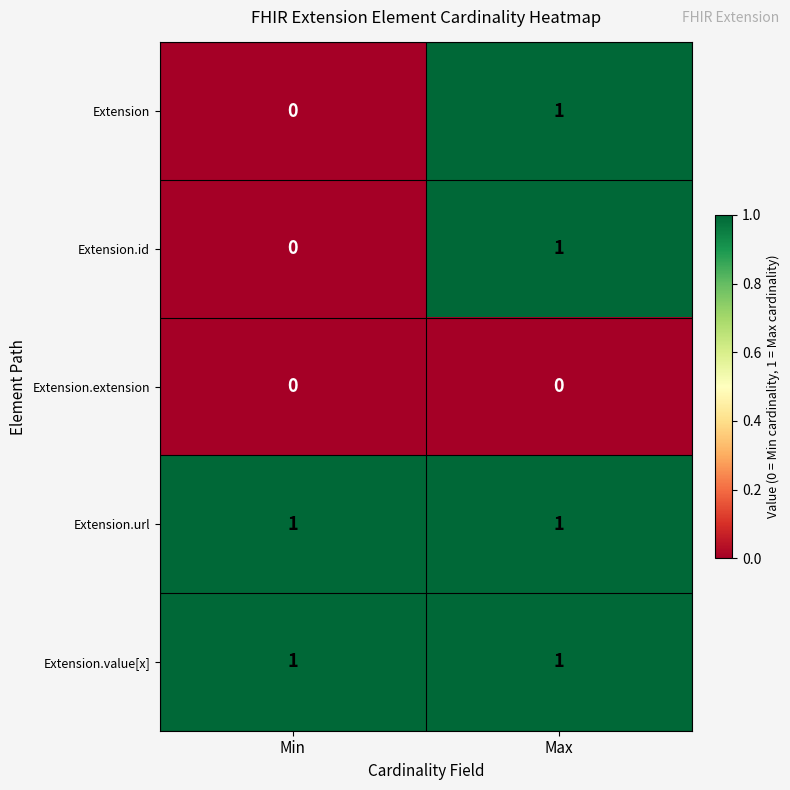

Reading left to right, transcribe all the data shown in this chart.

Extension: Min=0	Max=1
Extension.id: Min=0	Max=1
Extension.extension: Min=0	Max=0
Extension.url: Min=1	Max=1
Extension.value[x]: Min=1	Max=1